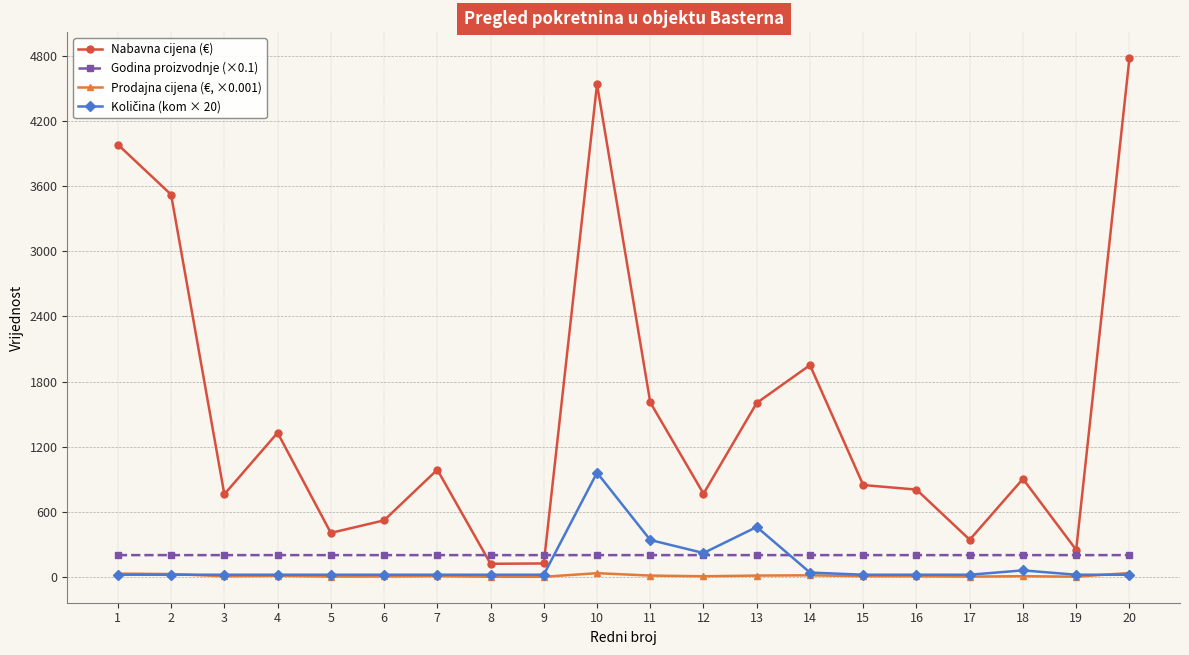

Which series changed the most between 2 and 15?

Nabavna cijena (€)